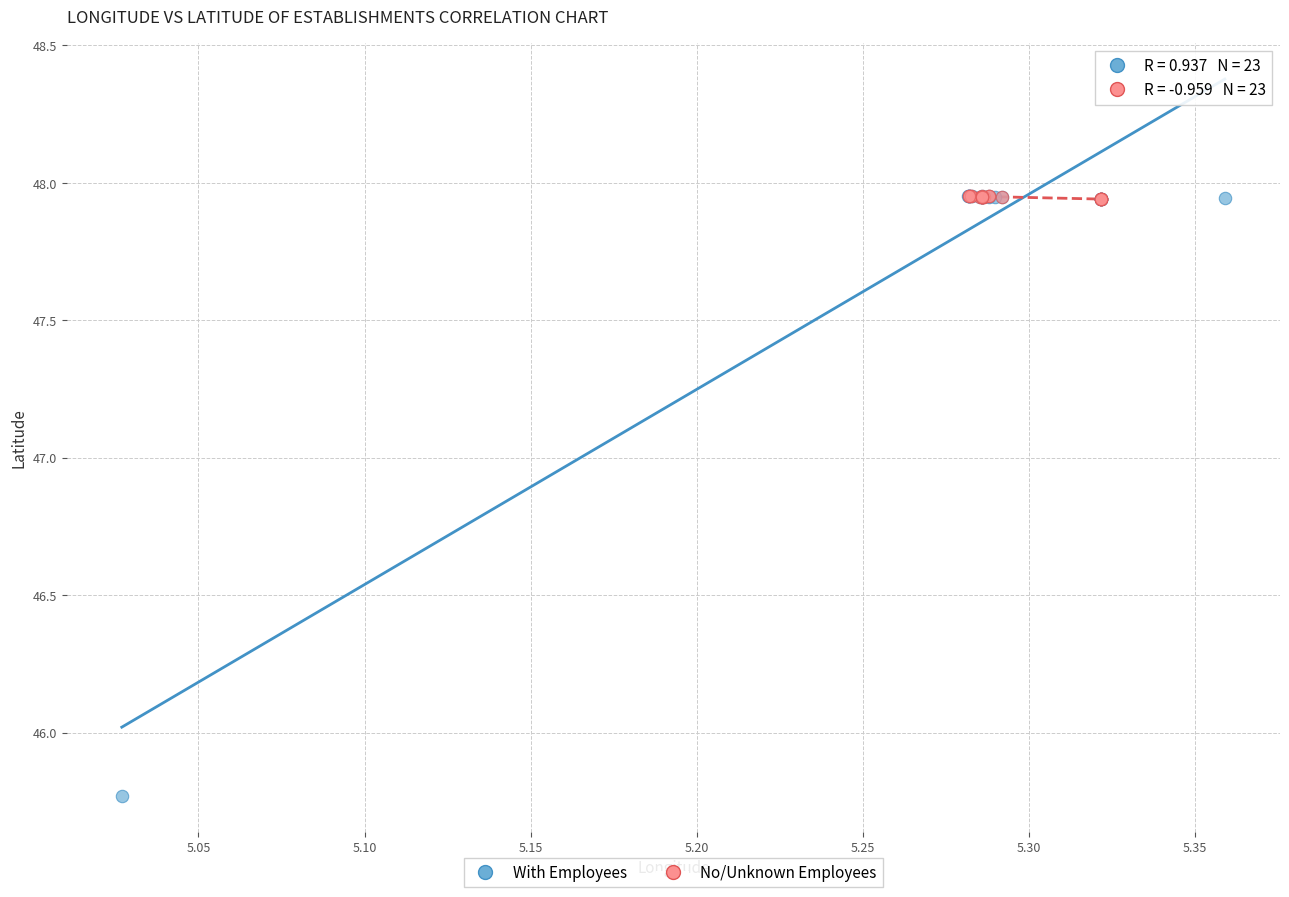

Which series has the widest spread of Y values?

With Employees